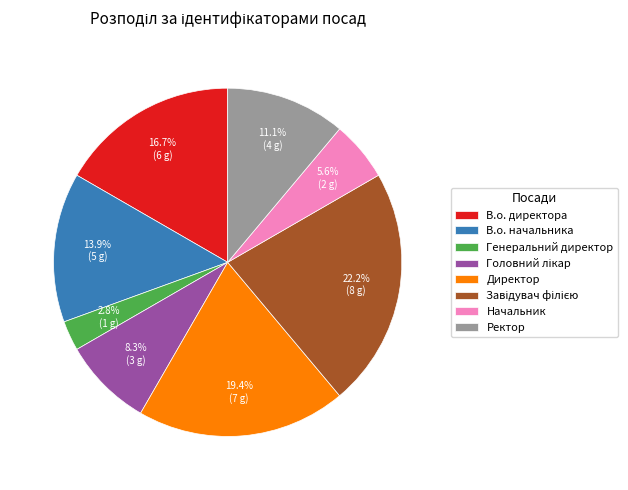

What portion of the pie excludes В.о. директора?

83.3%